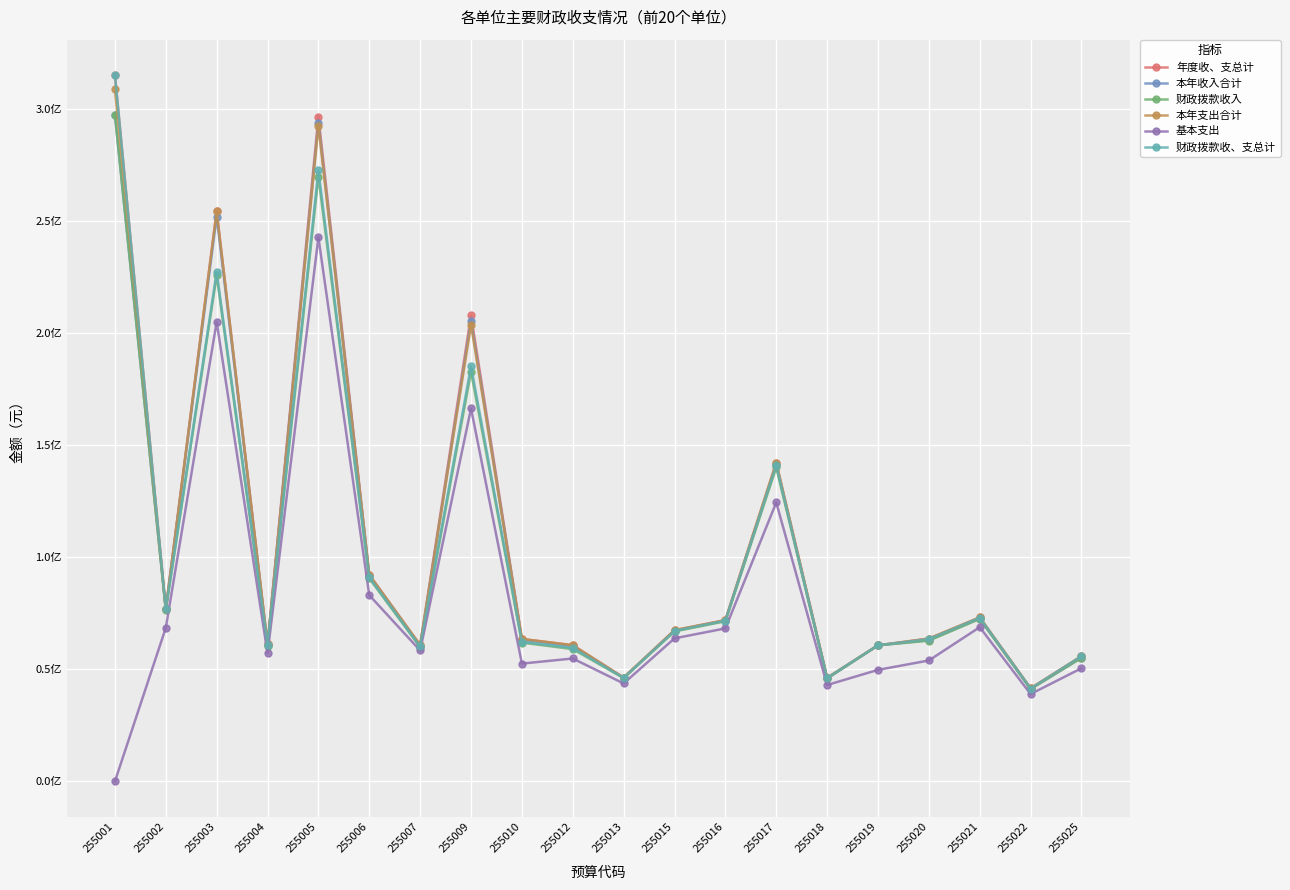

Is it true that 基本支出 equals 72592879.2 at 255013?

False